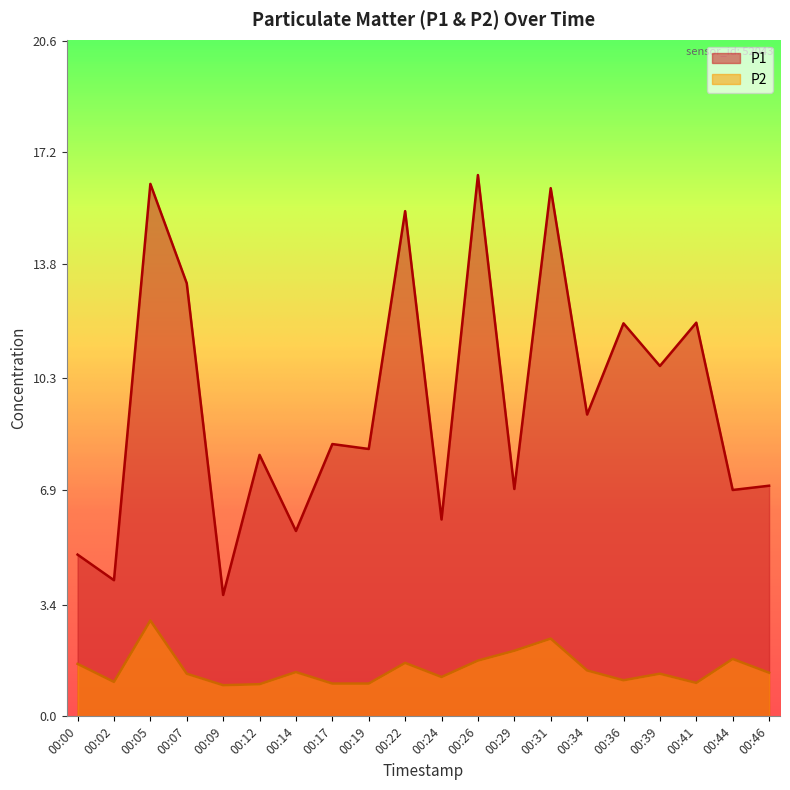

Reading left to right, transcribe all the data shown in this chart.

P1: 00:00=4.9	00:02=4.2	00:05=16.2	00:07=13.2	00:09=3.7	00:12=8.0	00:14=5.7	00:17=8.3	00:19=8.2	00:22=15.4	00:24=6.0	00:26=16.5	00:29=6.9	00:31=16.1	00:34=9.2	00:36=12.0	00:39=10.7	00:41=12.0	00:44=6.9	00:46=7.0
P2: 00:00=1.6	00:02=1.1	00:05=2.9	00:07=1.3	00:09=0.9	00:12=1.0	00:14=1.4	00:17=1.0	00:19=1.0	00:22=1.6	00:24=1.2	00:26=1.7	00:29=2.0	00:31=2.4	00:34=1.4	00:36=1.1	00:39=1.3	00:41=1.0	00:44=1.8	00:46=1.3